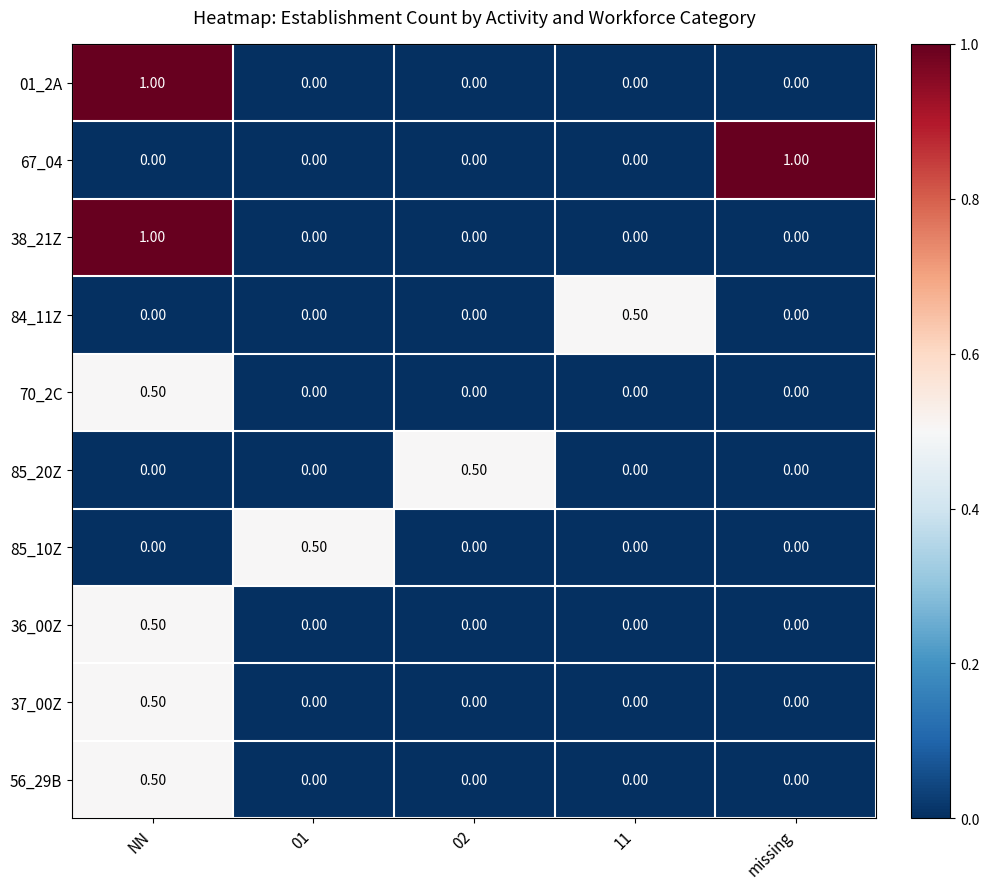

What is the difference between the maximum and minimum values in the 37_00Z series?

0.5